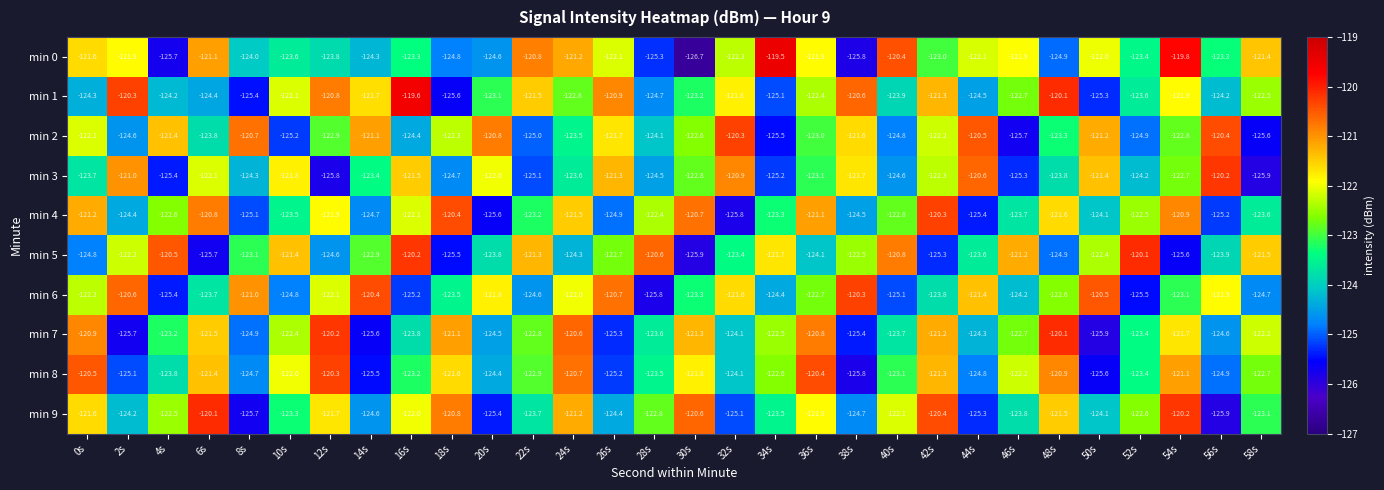

The value of min 4 at 44s is -125.4. True or false?

True